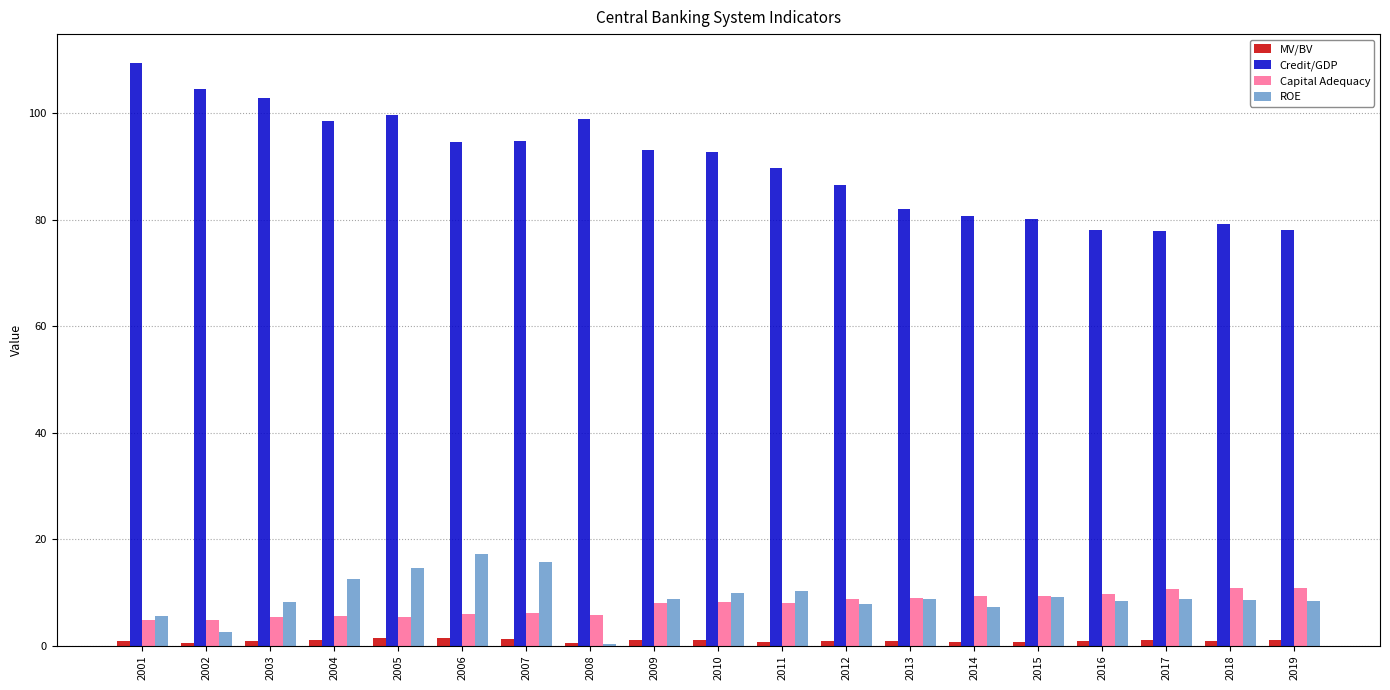

How many values in the ROE series exceed 8?

14